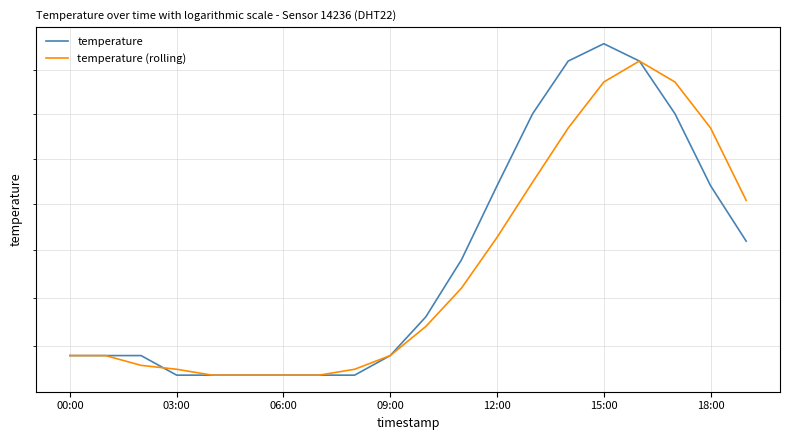

Is the value of temperature (rolling) at 00:00 greater than the value of temperature at 12:00?

No